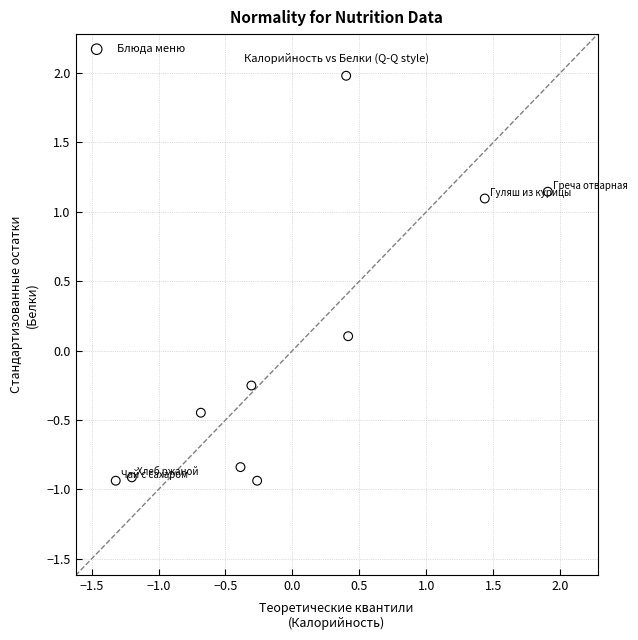

What is the range of Y values (max minus min)?

2.9